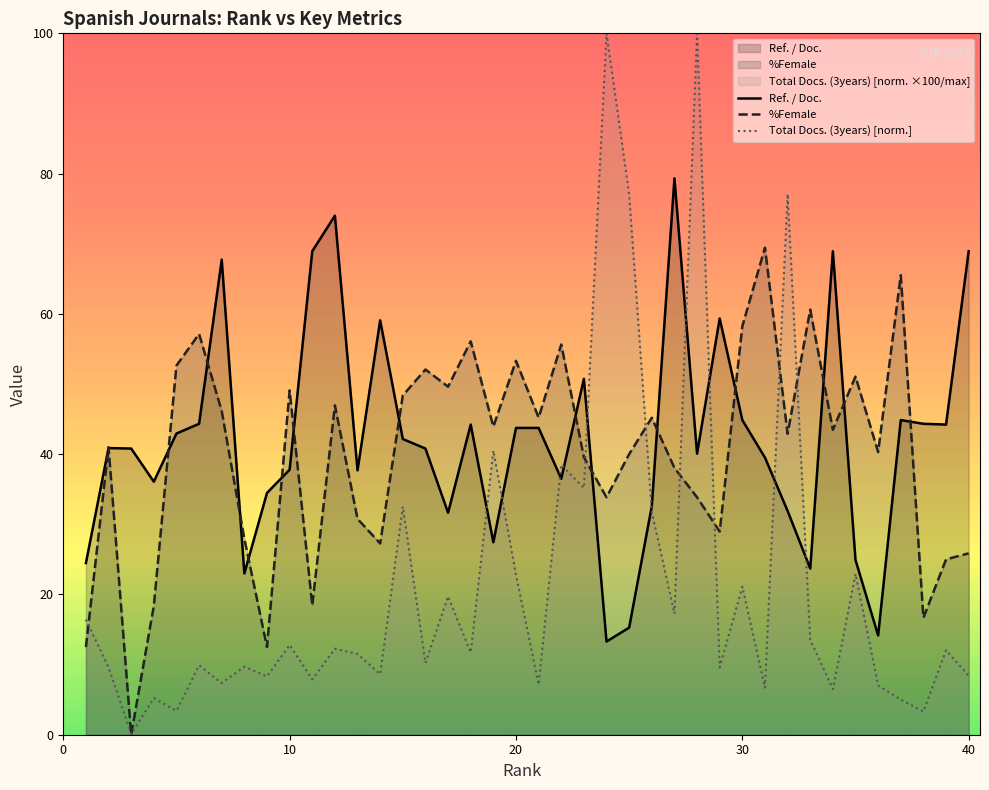

What is the maximum value shown in the chart?

100.0